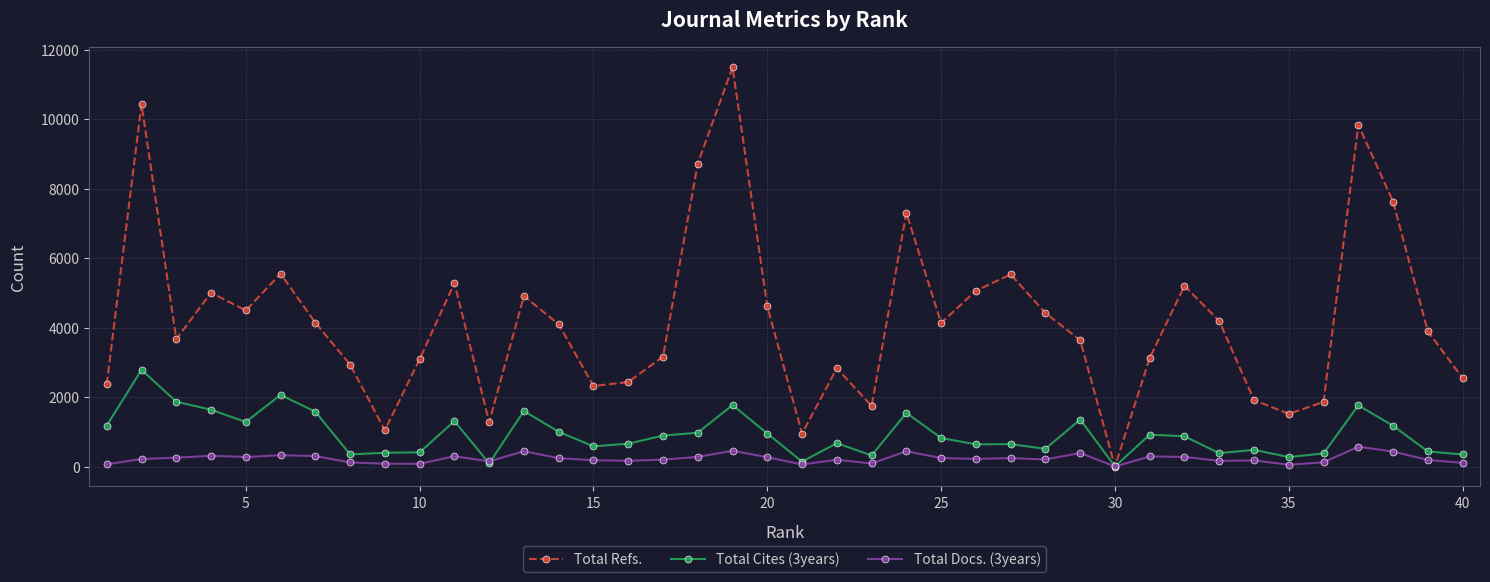

Rank the series by their maximum value, from highest to lowest.

Total Refs., Total Cites (3years), Total Docs. (3years)